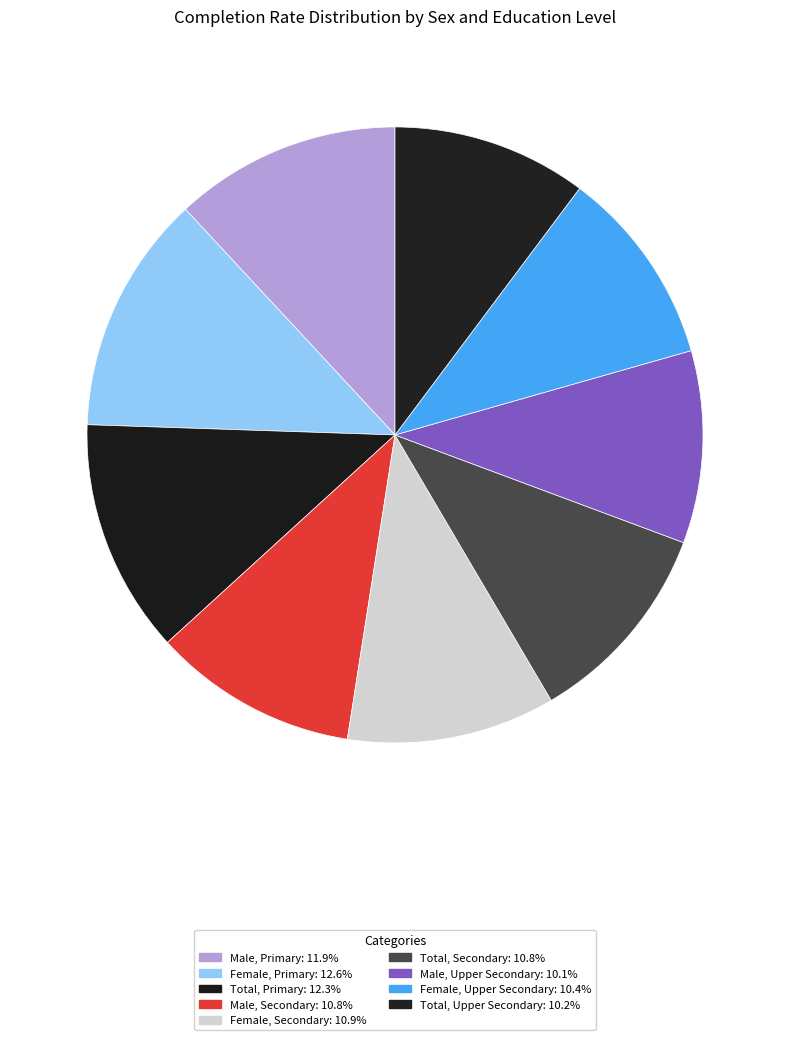

How many slices are in this pie chart?

9